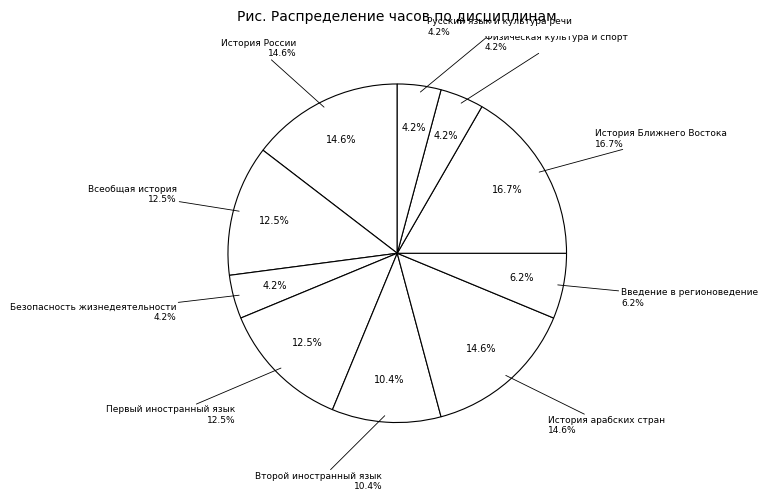

To the nearest percent, what percentage of the pie is История России?

15%